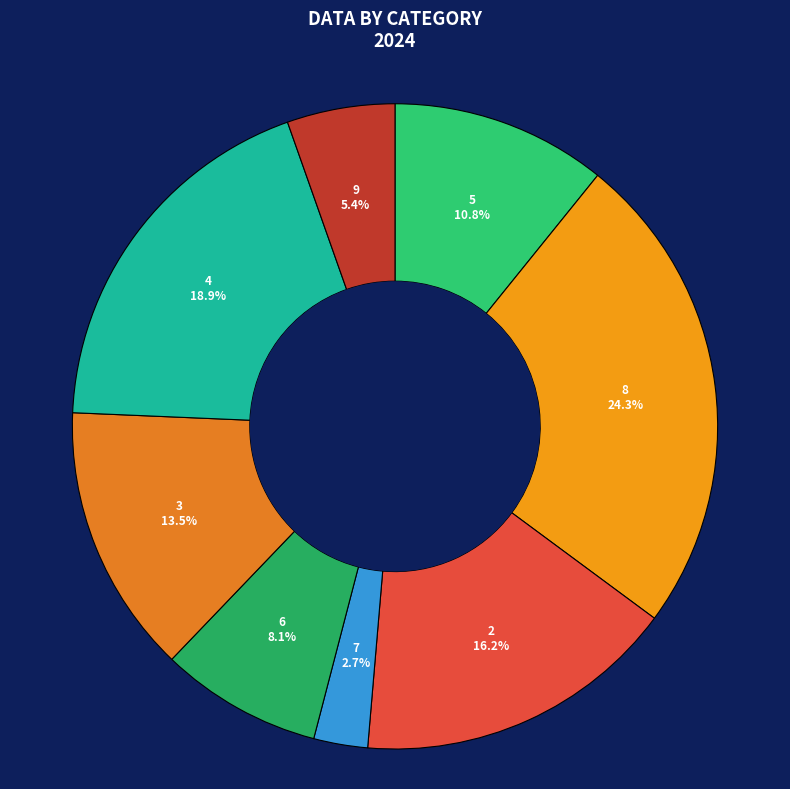

To the nearest percent, what is the difference between the 2 and 6 slice percentages?

8%